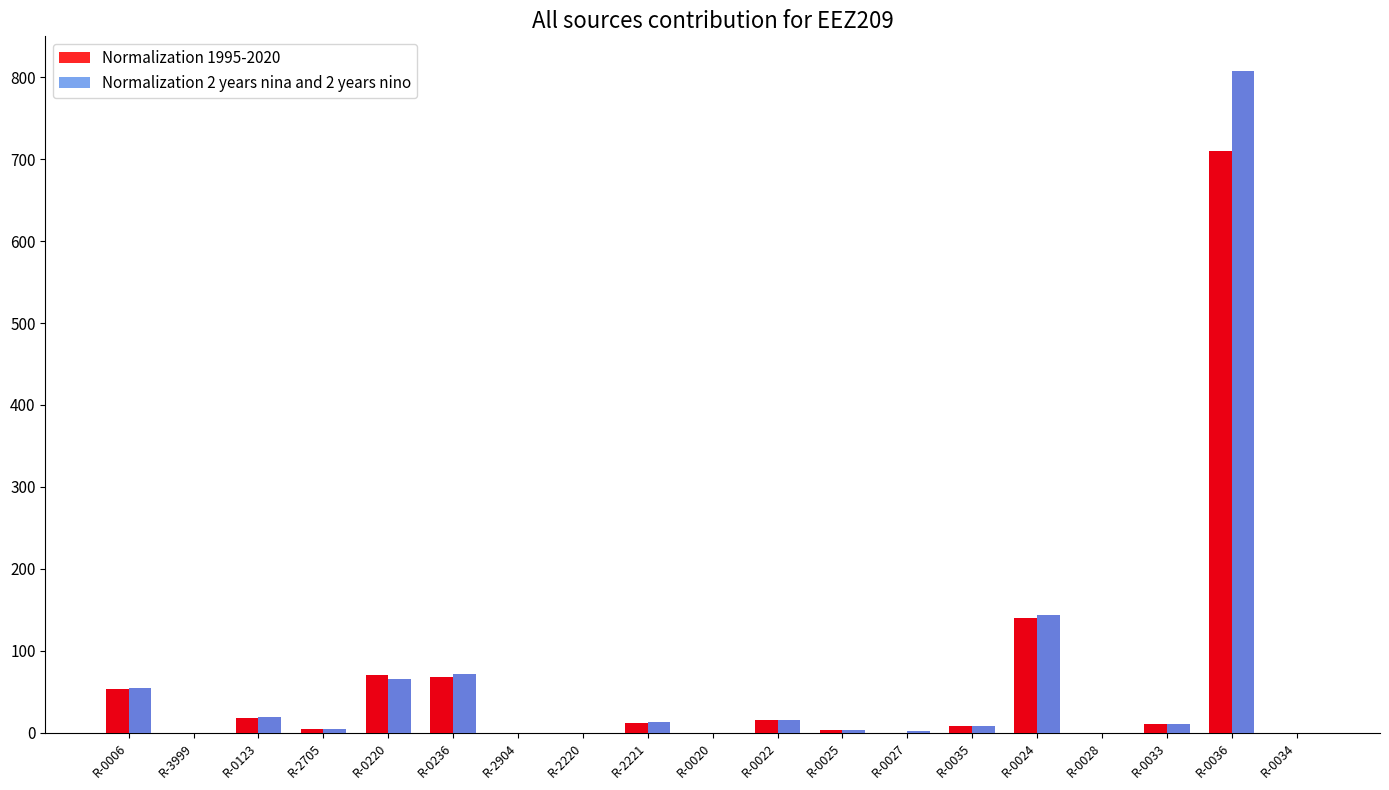

Count the number of data series in this chart.

2